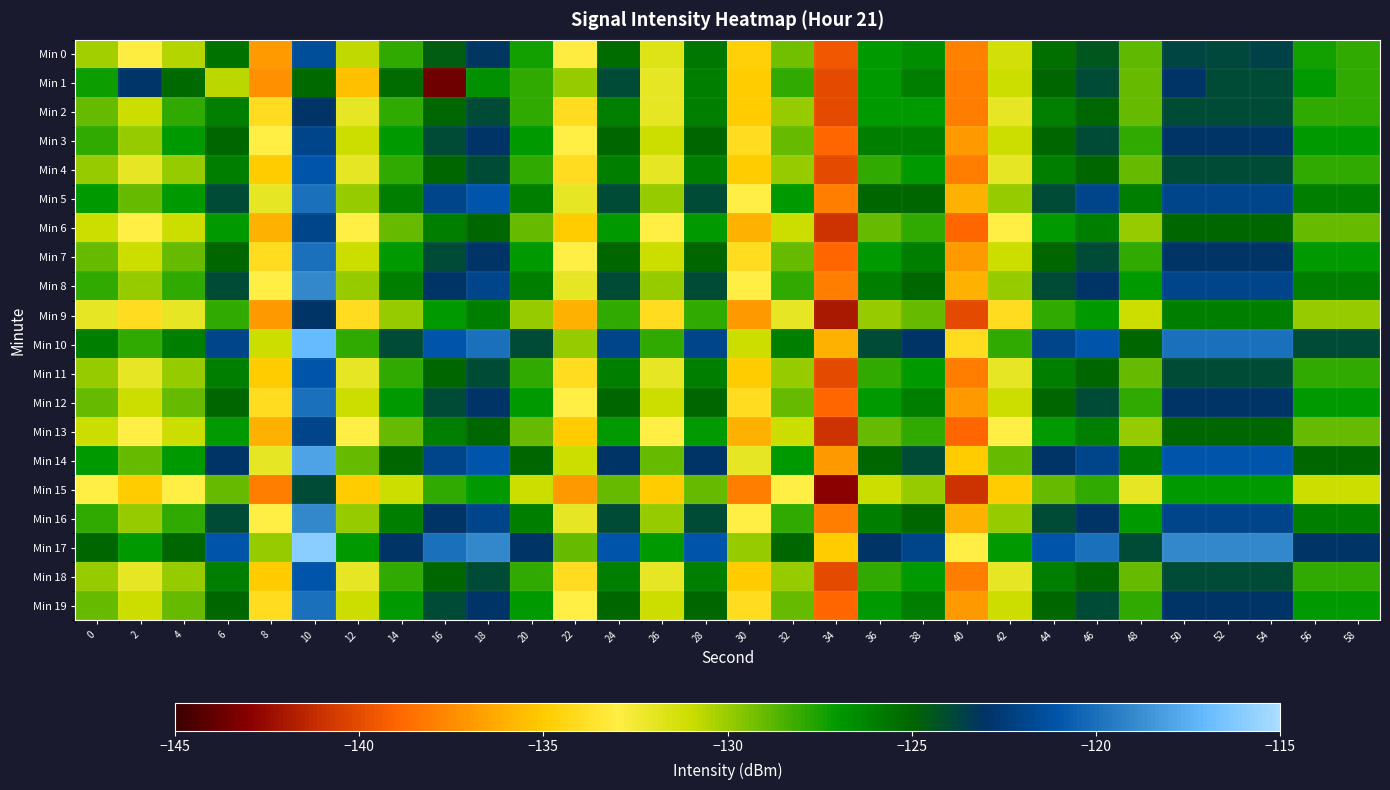

At which category is the sum across all series the highest?

10